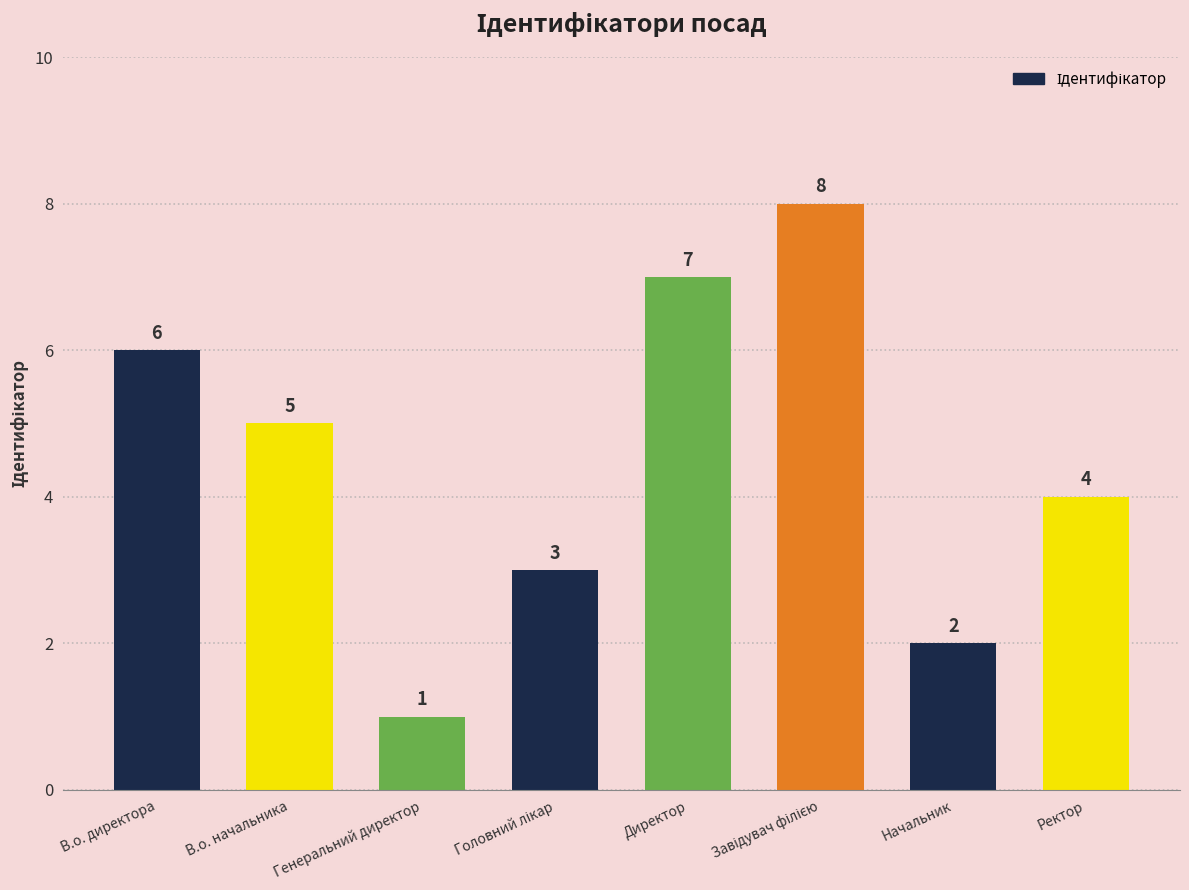

How many categories are shown in the chart?

8